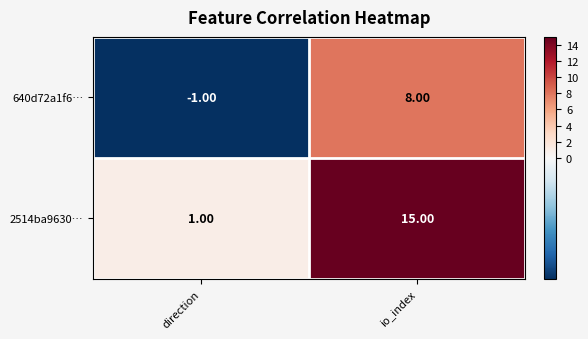

At which category is the sum across all series the highest?

io_index